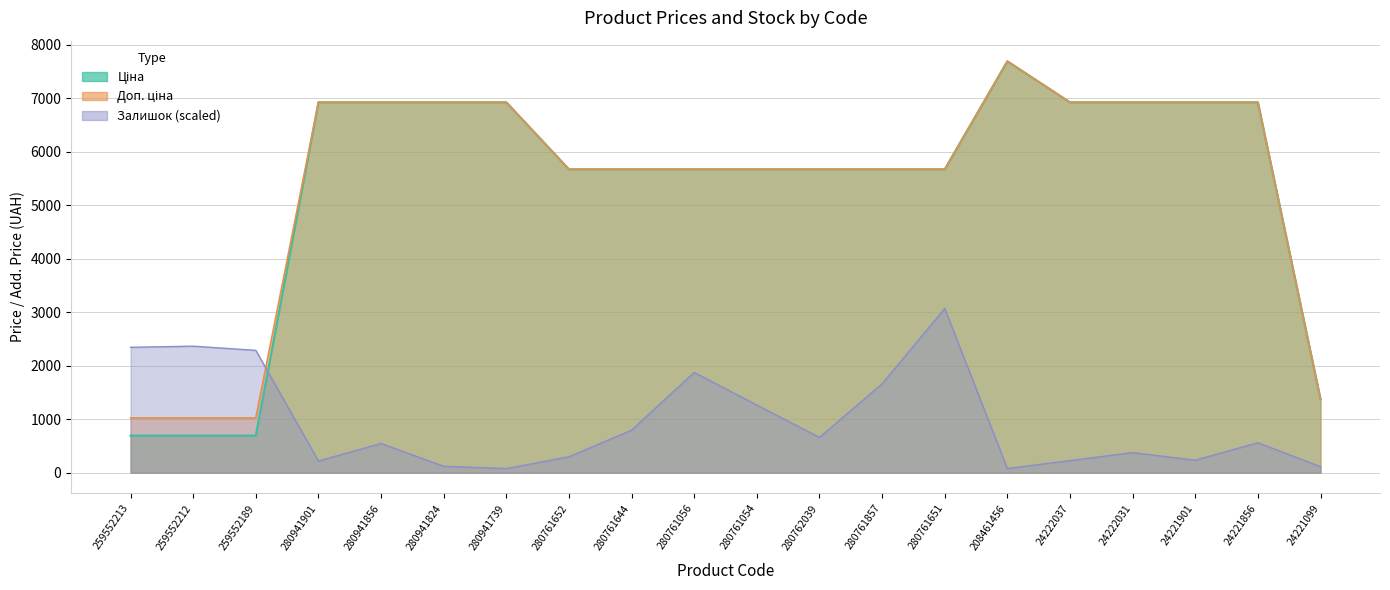

What is the minimum value for Доп. ціна?

1024.6